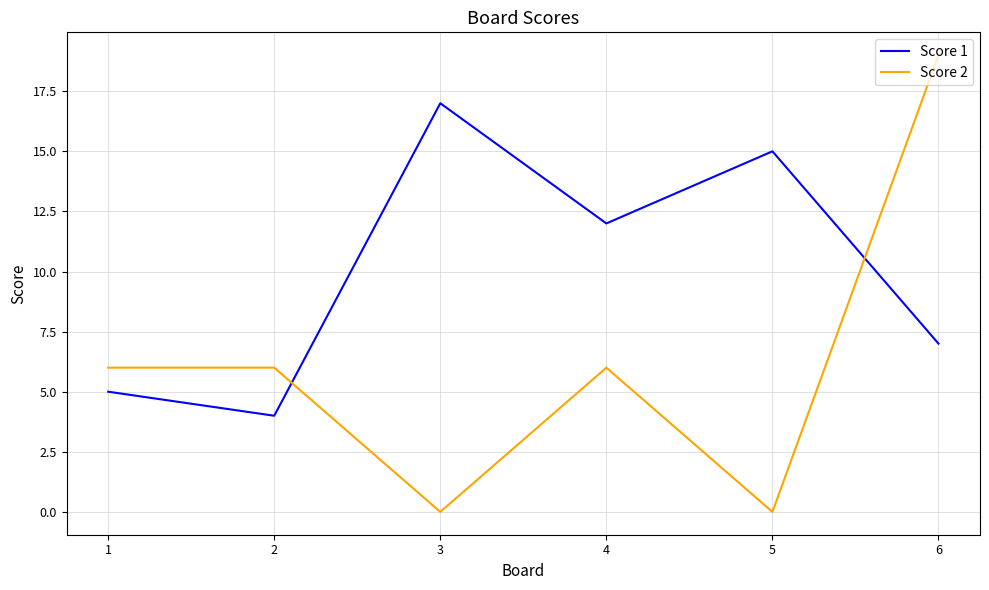

Rank the series by their average value, from lowest to highest.

Score 2, Score 1